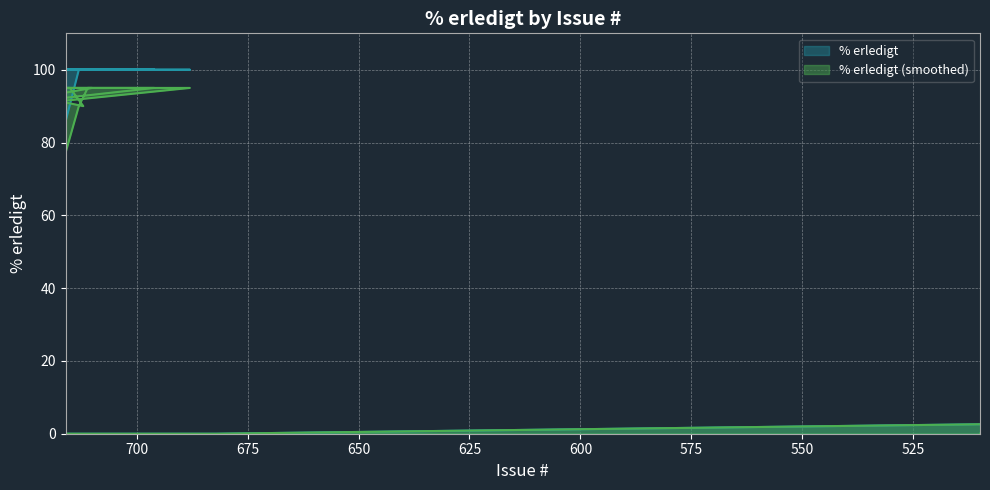

How many categories are shown in the chart?

17